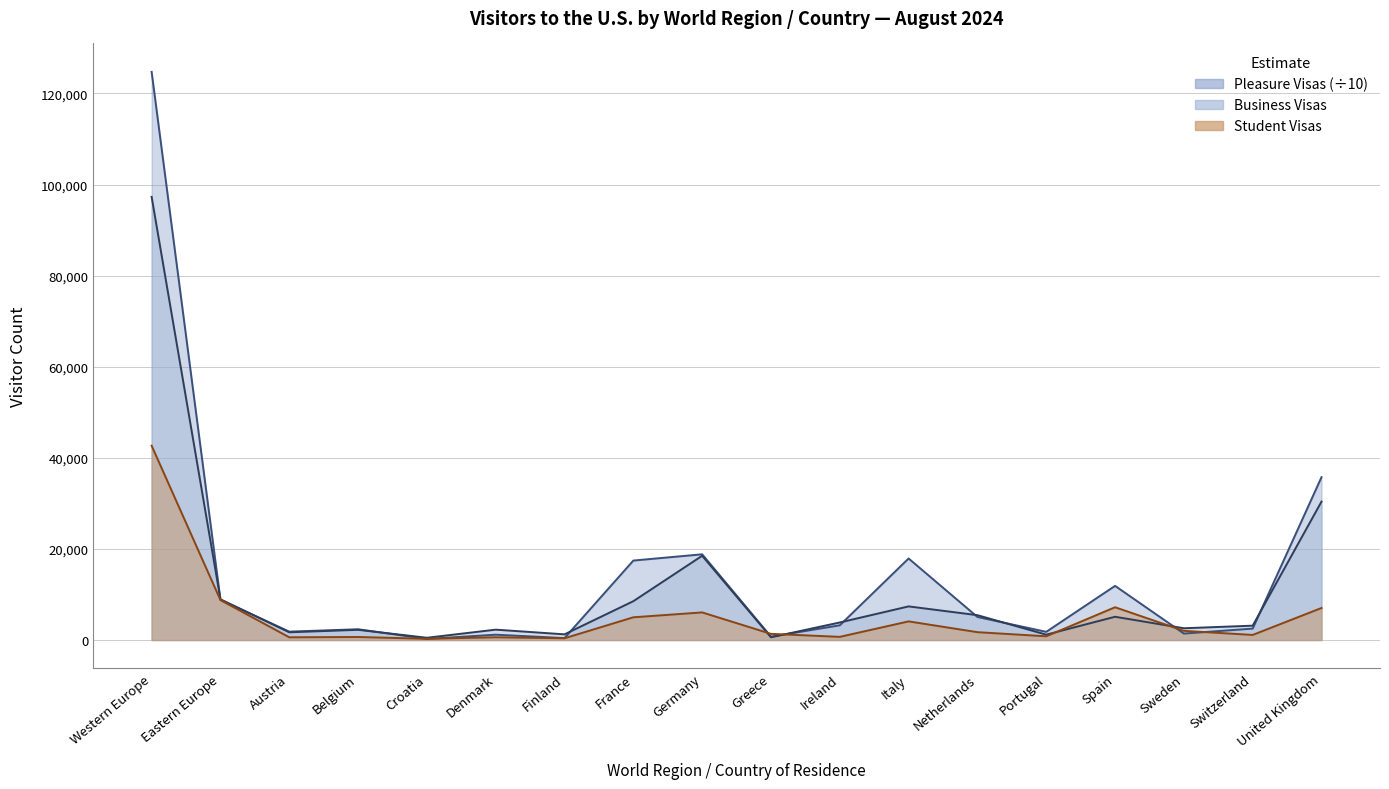

Which series changed the most between Ireland and Spain?

Pleasure Visas